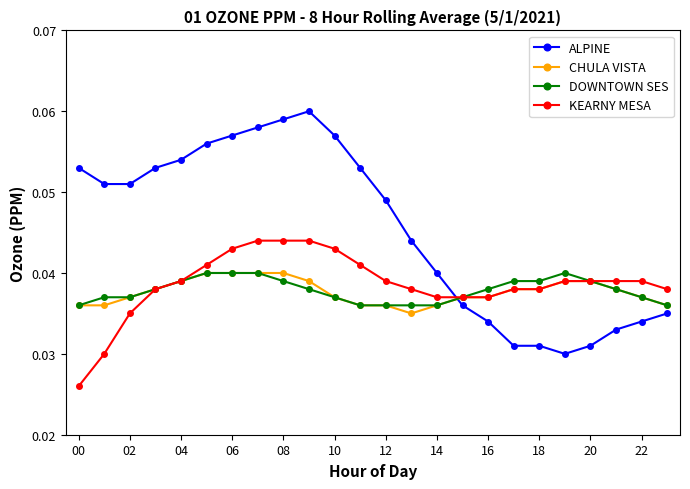

Which series has the widest spread of values?

ALPINE